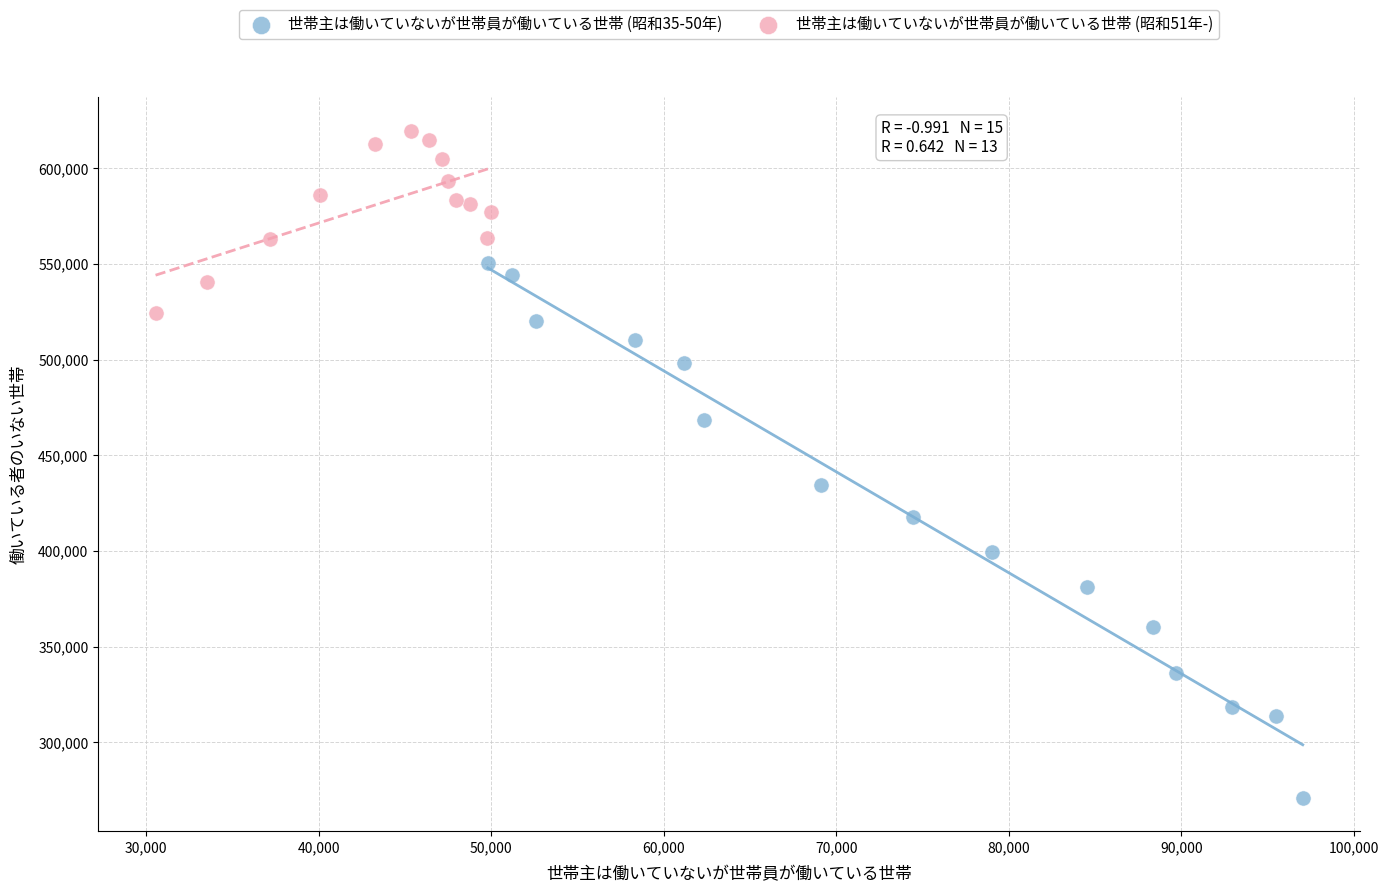

Which series has the widest spread of Y values?

世帯主は働いていないが世帯員が働いている世帯 (昭和35-50年)